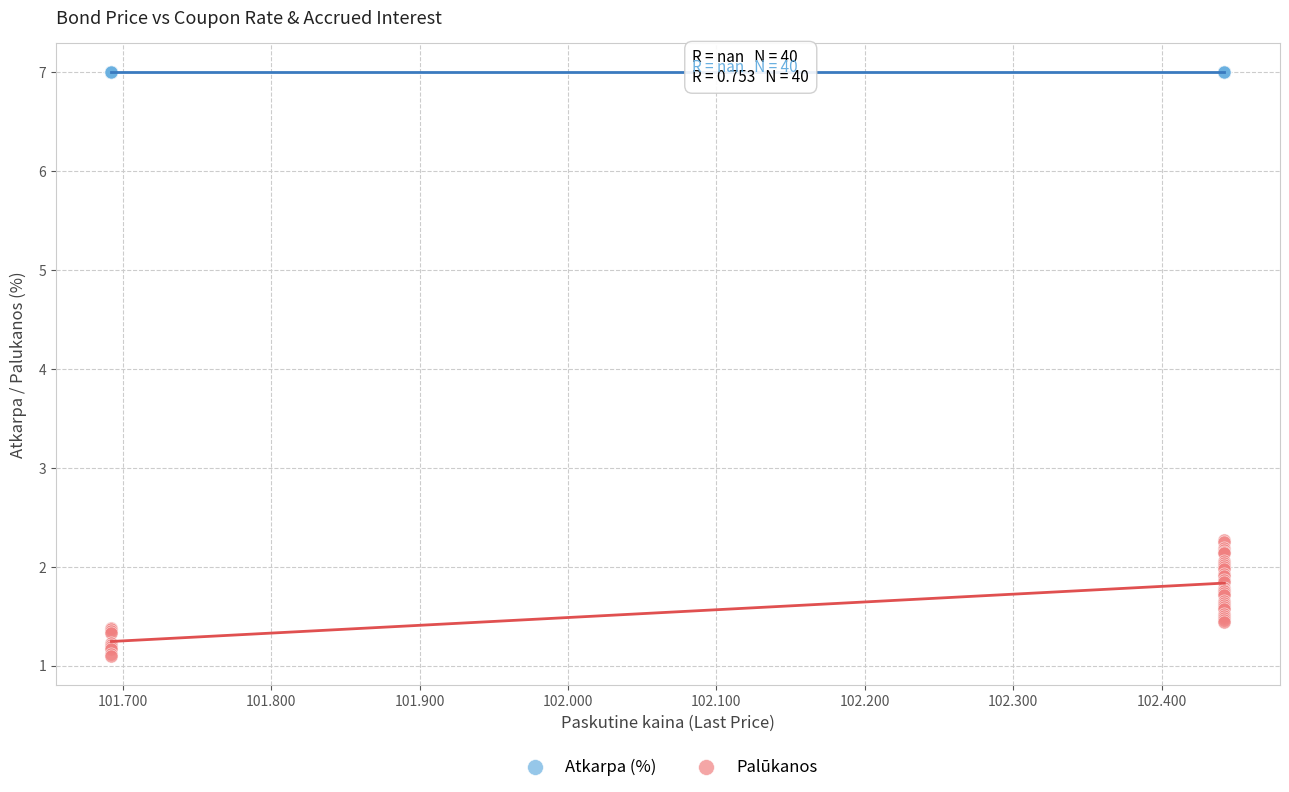

Which series contains the highest Y value?

Atkarpa (%)